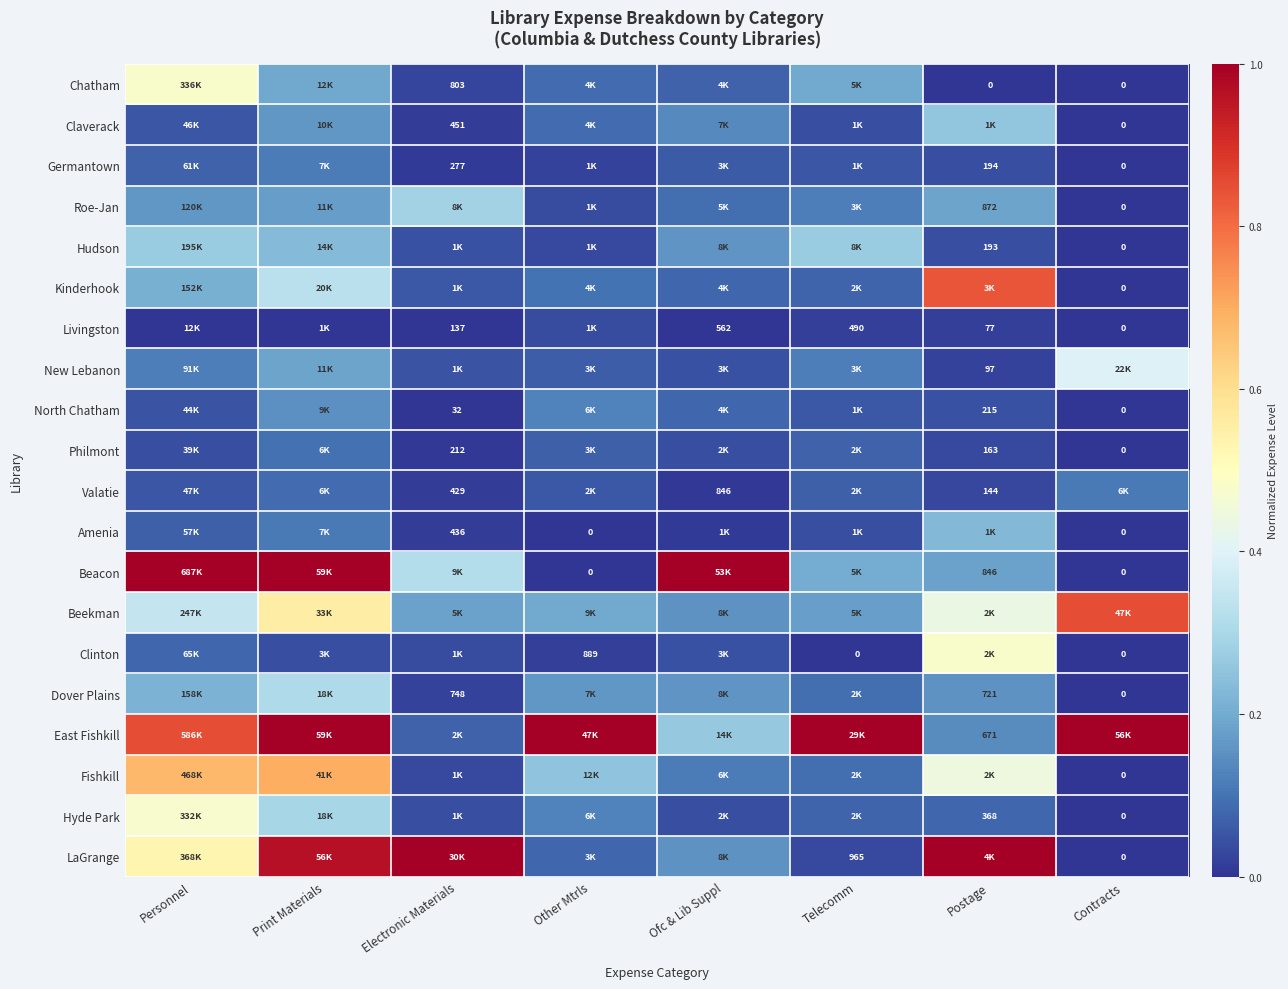

Is it true that Livingston equals -0.0 at Personnel?

False